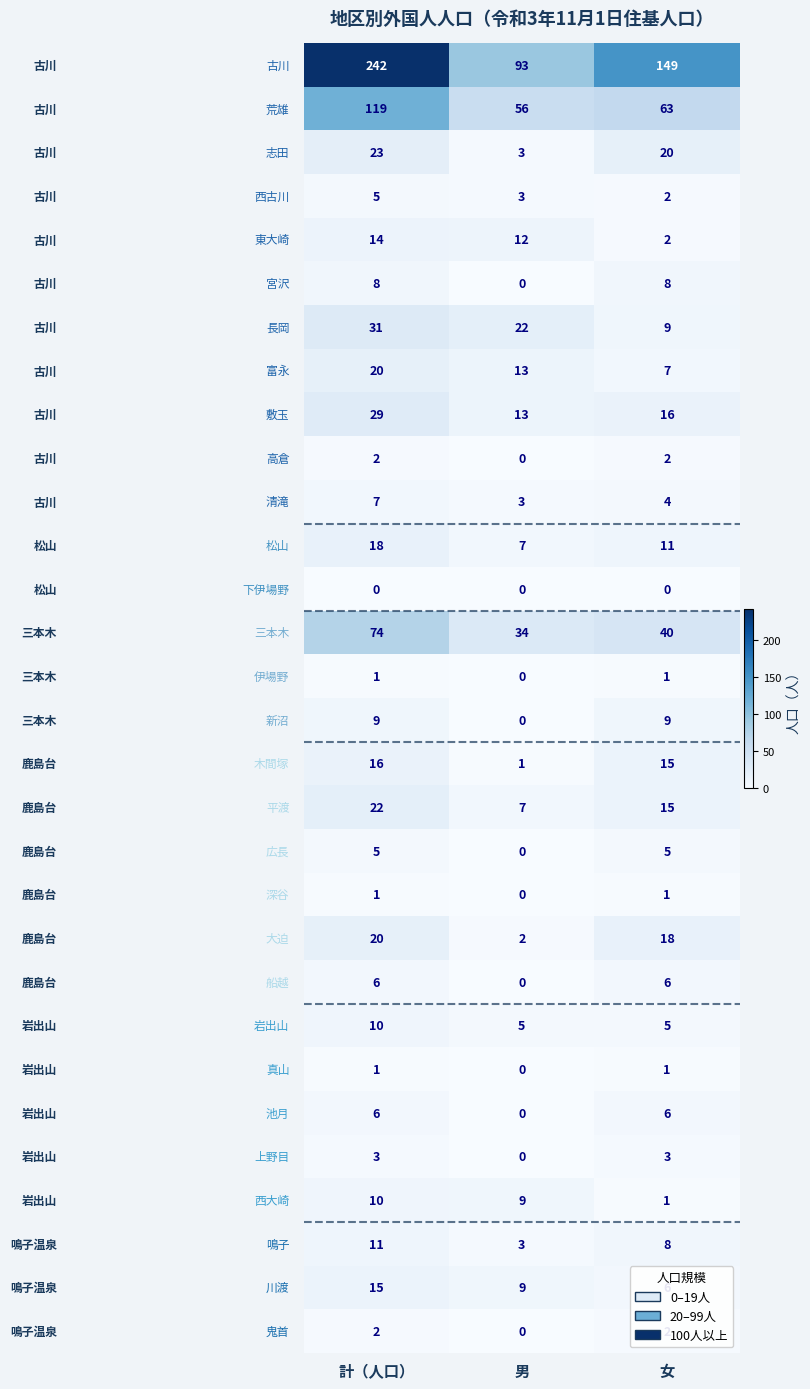

What is the maximum value shown in the chart?

242